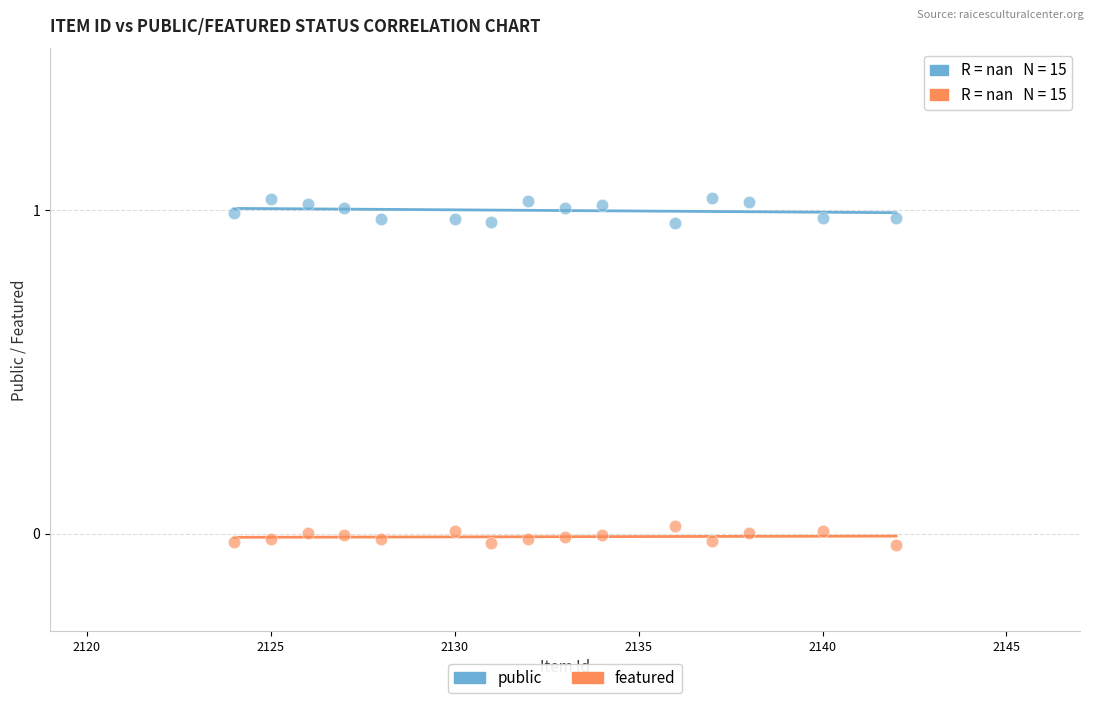

What are all the series names shown in the legend?

public, featured